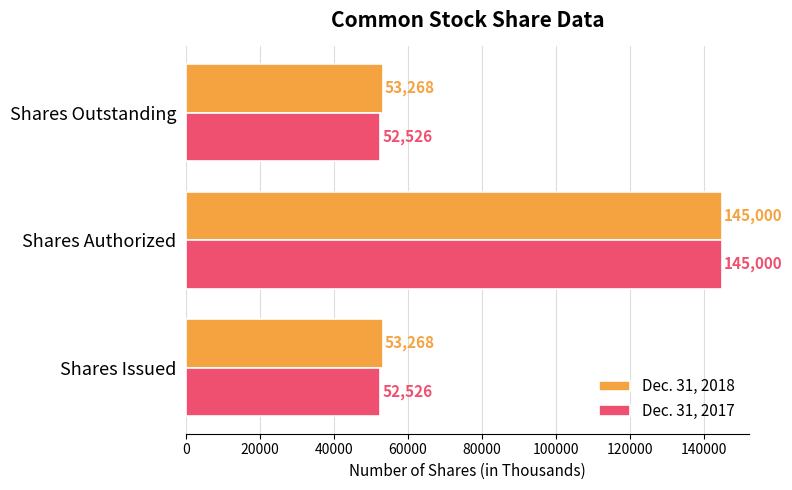

Is it true that Dec. 31, 2018 equals 53268 at Shares Outstanding?

True